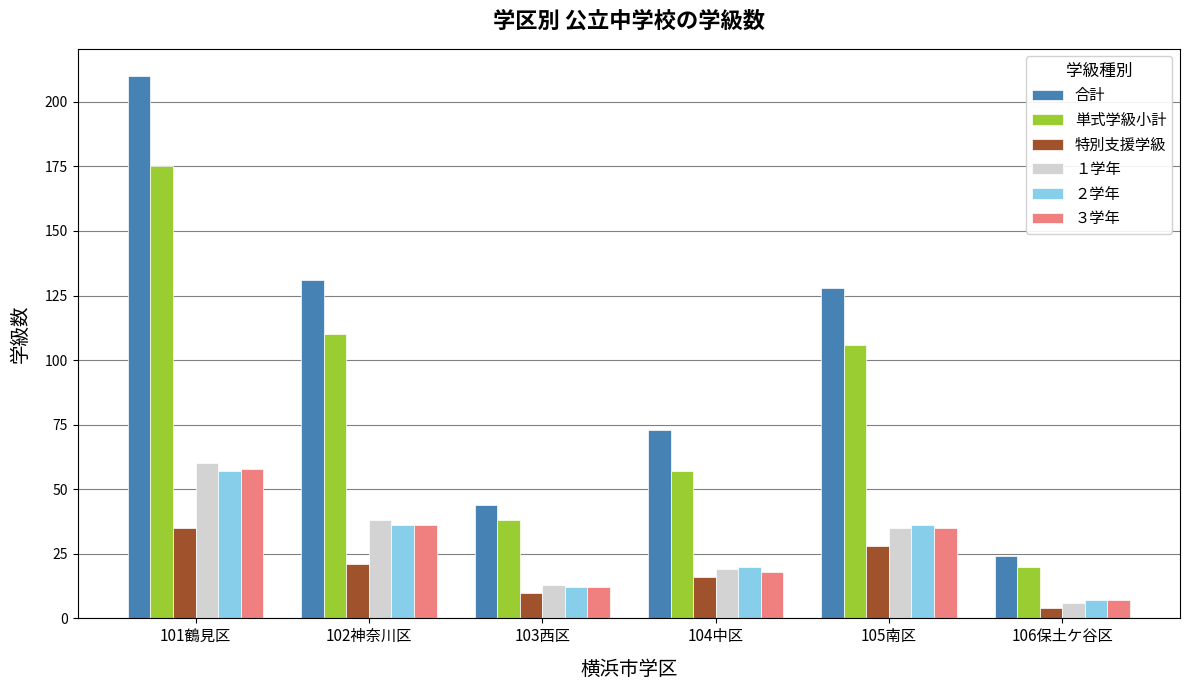

How many data points in 特別支援学級 are less than 21?

3